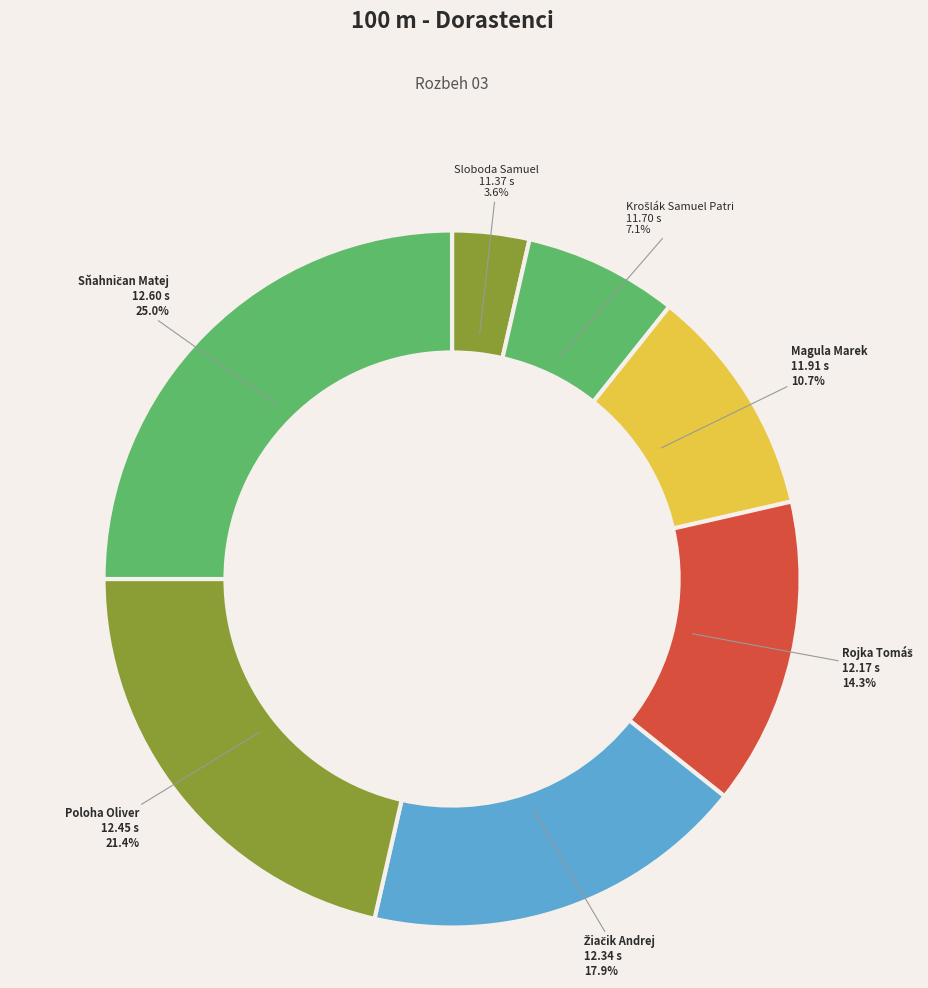

Approximately how many times larger is the value at Sloboda Samuel compared to Magula Marek?

0.3